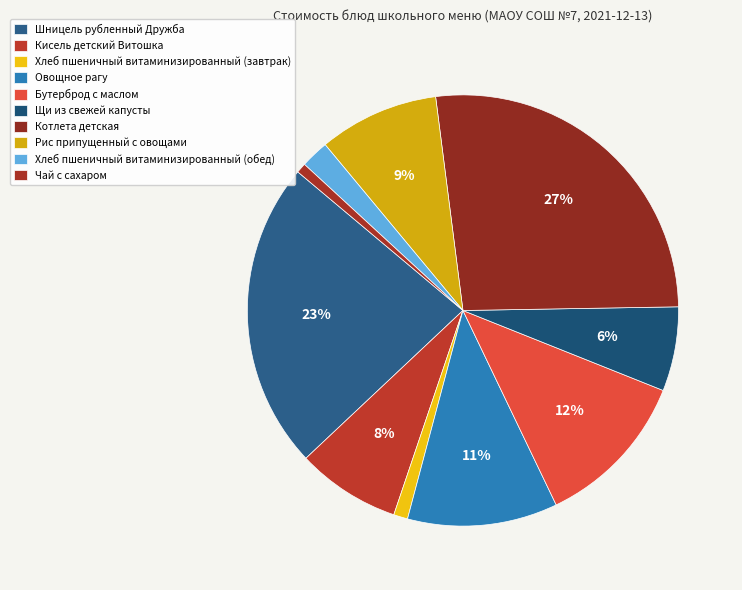

Approximately how many times larger is the value at Рис припущенный с овощами compared to Котлета детская?

0.3